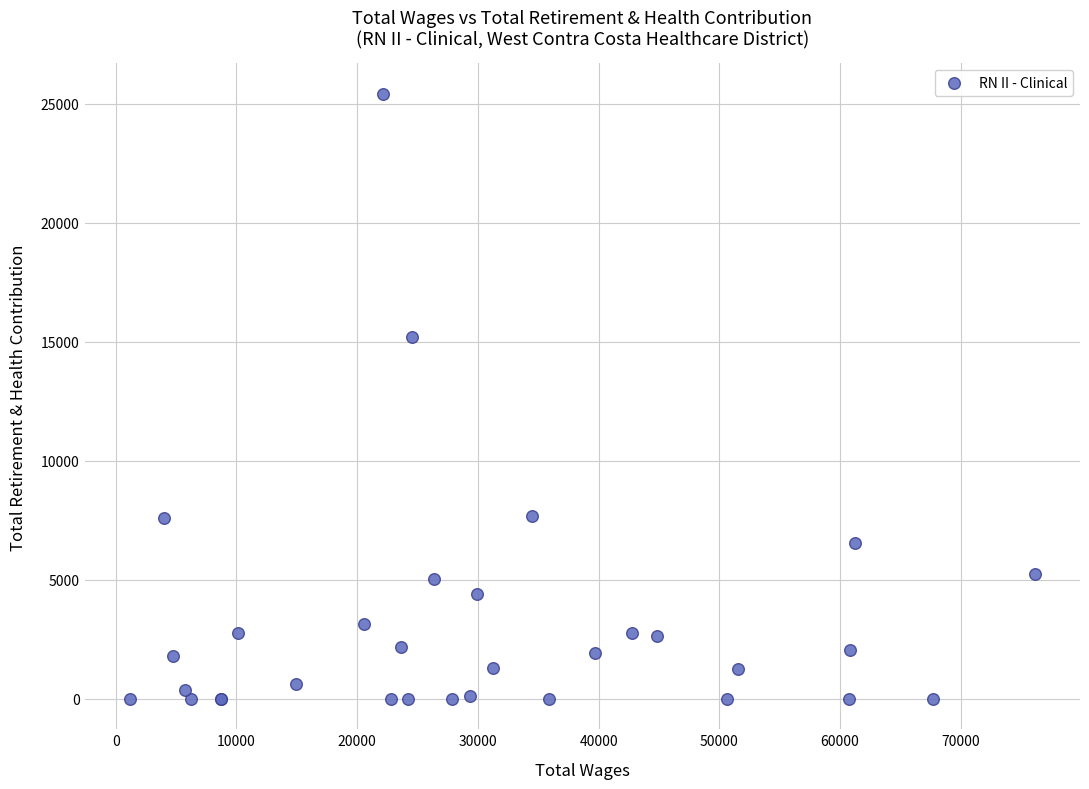

What Y value in the scatter plot is closest to 12706?

15208